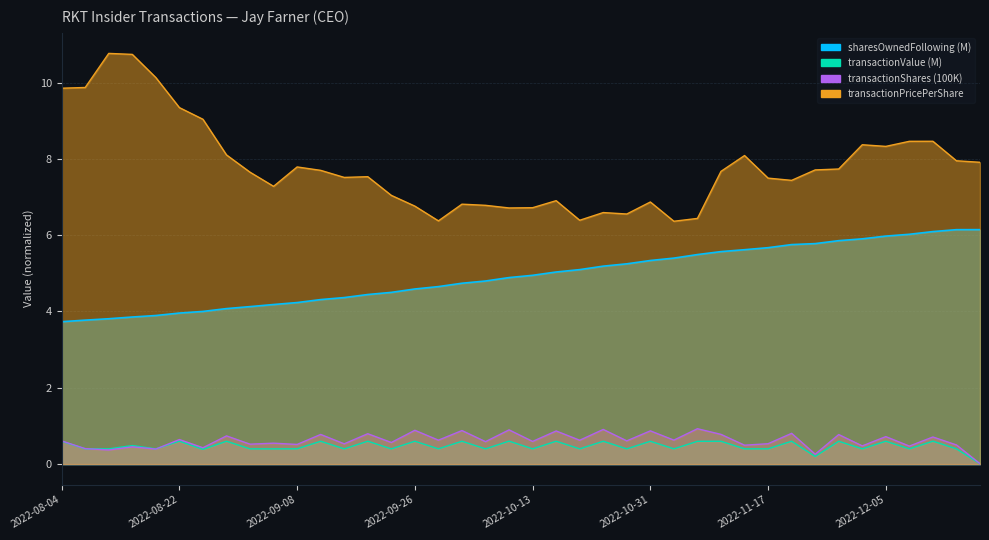

Reading right to left, what are all the values shown in this chart?

sharesOwnedFollowingTransaction: 6.1	6.1	6.1	6.0	6.0	5.9	5.9	5.8	5.8	5.7	5.6	5.6	5.5	5.4	5.3	5.2	5.2	5.1	5.0	4.9	4.9	4.8	4.7	4.7	4.6	4.5	4.4	4.4	4.3	4.2	4.2	4.1	4.1	4.0	4.0	3.9	3.9	3.8	3.8	3.7
transactionValue: 0.0	0.4	0.6	0.4	0.6	0.4	0.6	0.2	0.6	0.4	0.4	0.6	0.6	0.4	0.6	0.4	0.6	0.4	0.6	0.4	0.6	0.4	0.6	0.4	0.6	0.4	0.6	0.4	0.6	0.4	0.4	0.4	0.6	0.4	0.6	0.4	0.5	0.4	0.4	0.6
transactionShares: 0.0	0.5	0.7	0.5	0.7	0.5	0.8	0.3	0.8	0.5	0.5	0.8	0.9	0.6	0.9	0.6	0.9	0.6	0.9	0.6	0.9	0.6	0.9	0.6	0.9	0.6	0.8	0.5	0.8	0.5	0.5	0.5	0.7	0.4	0.6	0.4	0.5	0.4	0.4	0.6
transactionPricePerShare: 7.9	7.9	8.5	8.5	8.3	8.4	7.7	7.7	7.4	7.5	8.1	7.7	6.4	6.4	6.9	6.6	6.6	6.4	6.9	6.7	6.7	6.8	6.8	6.4	6.8	7.0	7.5	7.5	7.7	7.8	7.3	7.6	8.1	9.0	9.3	10.1	10.7	10.8	9.9	9.9